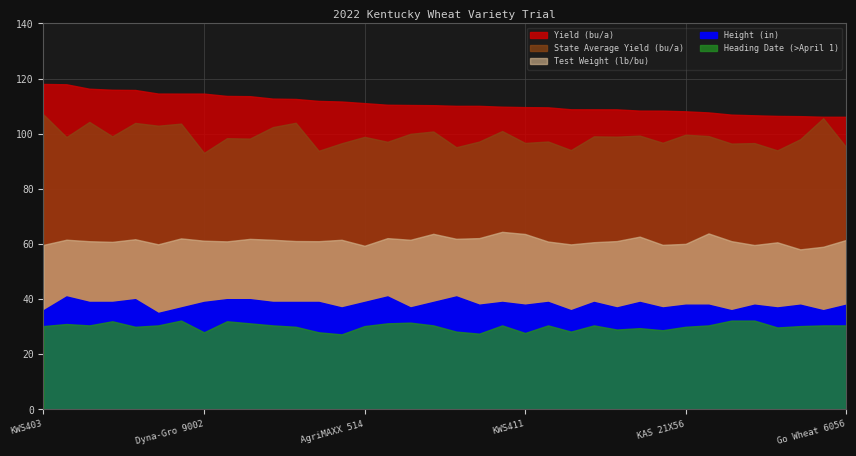

Reading left to right, list all the values displayed in this chart.

Yield (bu/a): 118.1	117.9	116.3	116.0	115.9	114.6	114.6	114.6	113.7	113.6	112.7	112.6	111.9	111.7	111.1	110.5	110.4	110.4	110.1	110.1	109.8	109.7	109.6	108.9	108.9	108.8	108.4	108.4	108.1	107.7	106.9	106.7	106.5	106.4	106.2	106.1
State Average Yield (bu/a): 107.0	98.8	104.3	99.1	103.9	102.9	103.7	93.1	98.4	98.2	102.4	104.0	93.8	96.5	98.9	97.1	100.0	100.8	95.1	97.2	101.0	96.7	97.2	94.1	99.1	98.9	99.3	96.7	99.7	99.2	96.4	96.6	94.0	98.0	105.6	95.2
Test Weight (lb/bu): 59.7	61.6	61.0	60.8	61.7	59.9	62.1	61.2	61.0	61.9	61.6	61.1	61.0	61.5	59.4	62.1	61.5	63.7	61.9	62.2	64.4	63.7	60.9	59.9	60.7	61.1	62.7	59.7	60.1	63.9	61.0	59.6	60.6	58.1	59.0	61.5
Height (in): 36.0	41.0	39.0	39.0	40.0	35.0	37.0	39.0	40.0	40.0	39.0	39.0	39.0	37.0	39.0	41.0	37.0	39.0	41.0	38.0	39.0	38.0	39.0	36.0	39.0	37.0	39.0	37.0	38.0	38.0	36.0	38.0	37.0	38.0	36.0	38.0
Heading Date (>April 1): 30.2	31.0	30.5	32.0	30.0	30.5	32.2	28.0	32.0	31.2	30.5	30.0	28.0	27.2	30.2	31.2	31.5	30.5	28.2	27.5	30.5	27.8	30.5	28.2	30.5	29.0	29.5	28.8	30.0	30.5	32.2	32.2	29.8	30.2	30.5	30.5